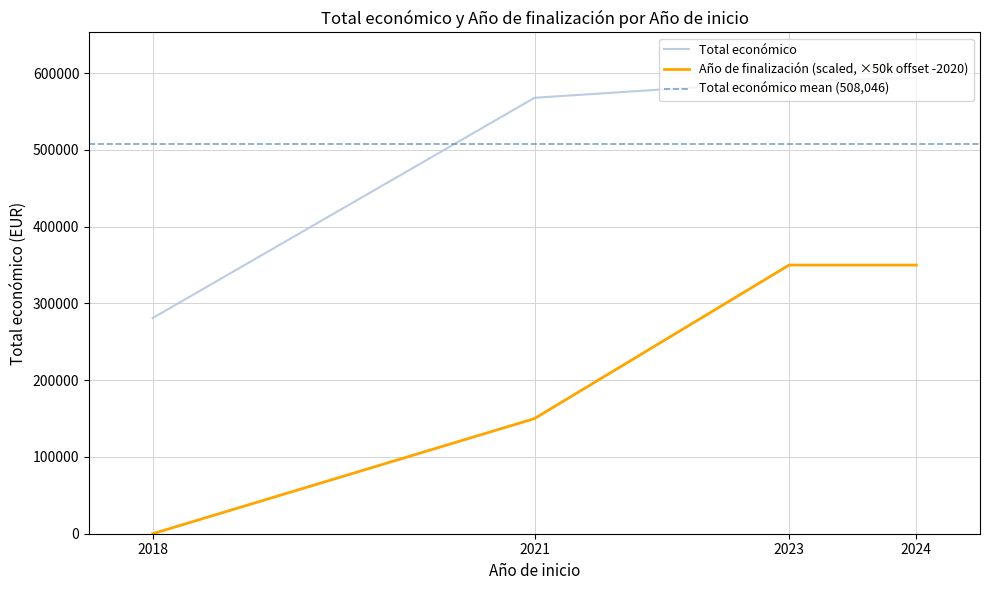

Approximately how many times larger is the value at 2024 compared to 2021?

1.0